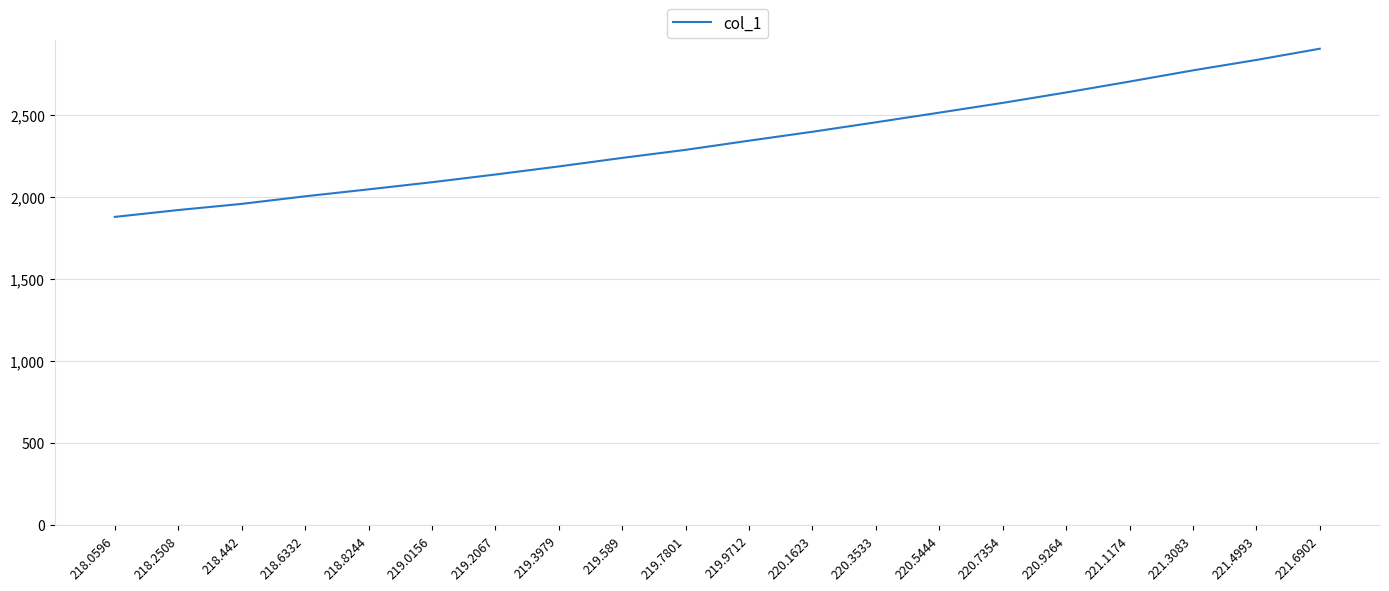

How many categories are shown in the chart?

20